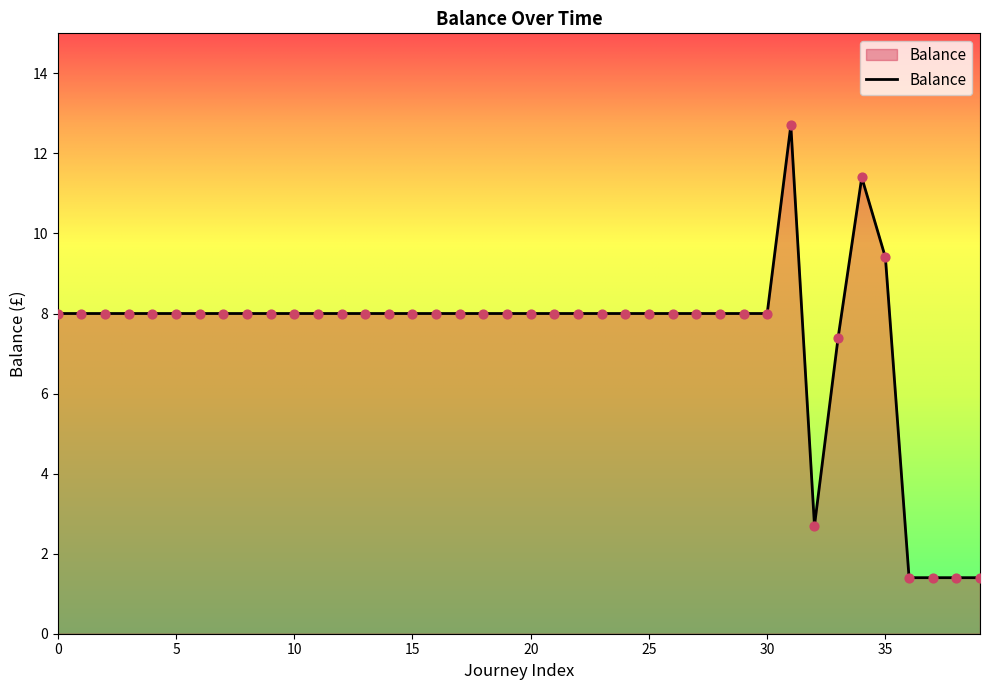

What is the greatest value displayed?

12.7